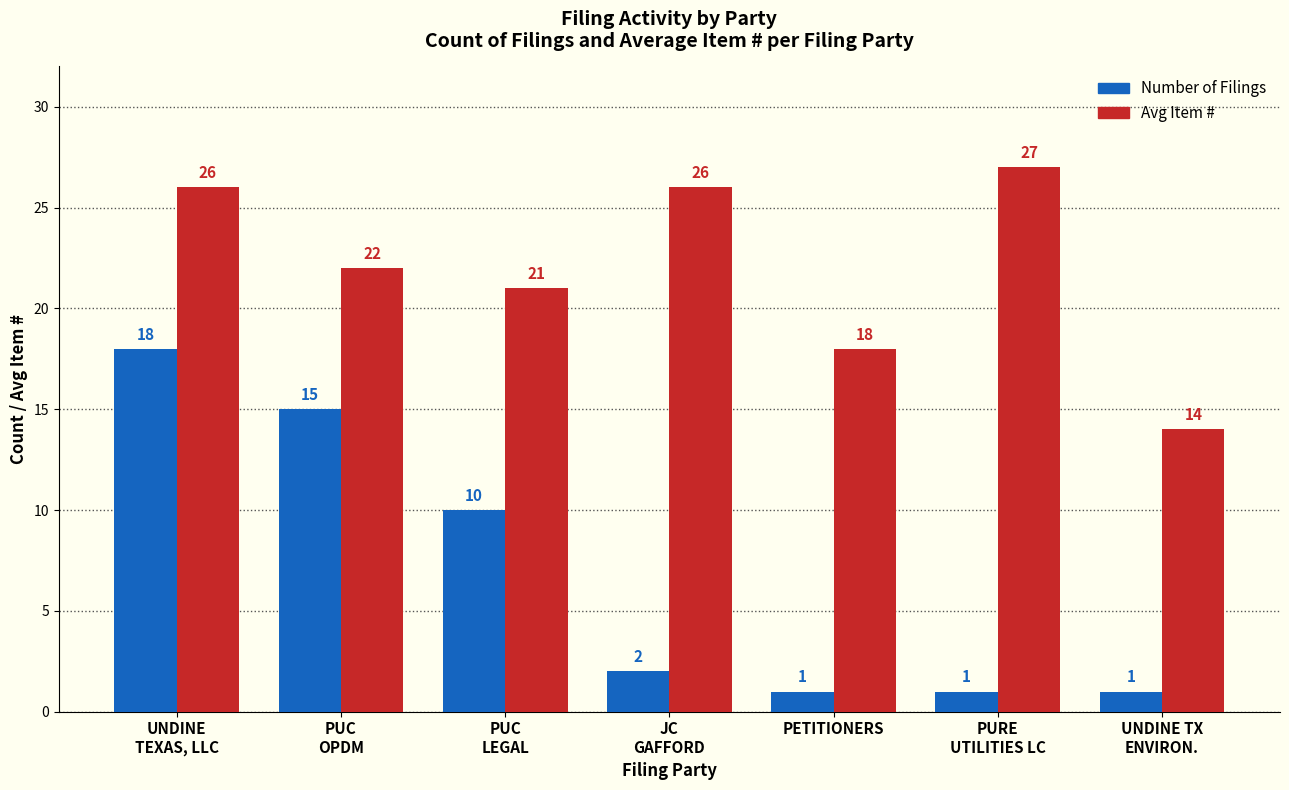

The value of Number of Filings at UNDINE TX
ENVIRON. is 1. True or false?

True